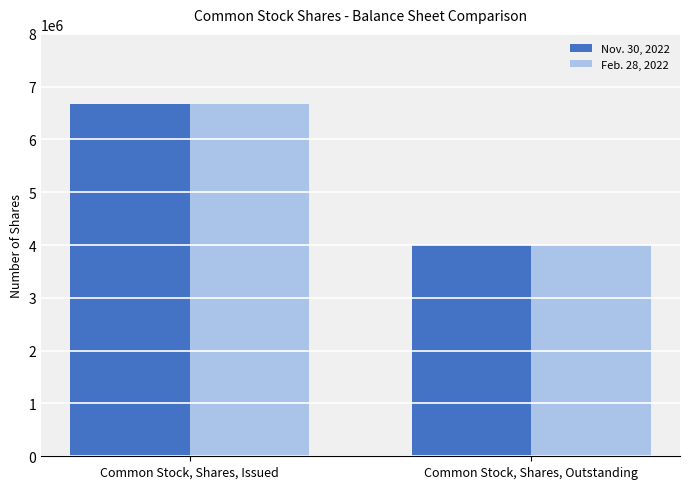

What is the label of the 1st bar from the right?

Common Stock, Shares, Outstanding